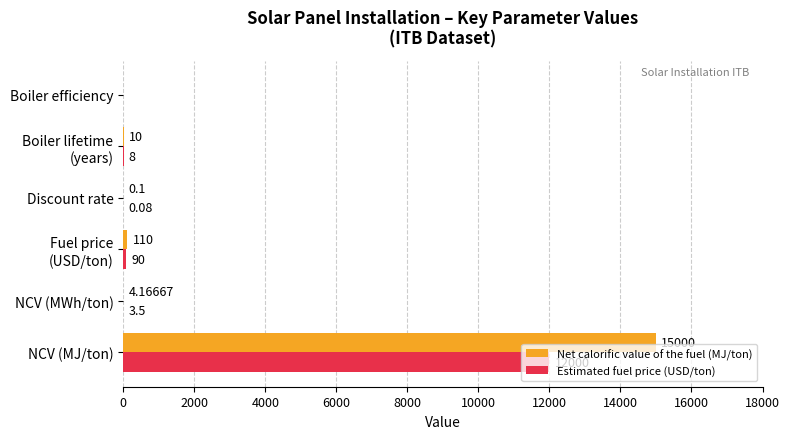

What is the total value across all series at NCV (MJ/ton)?

27000.0